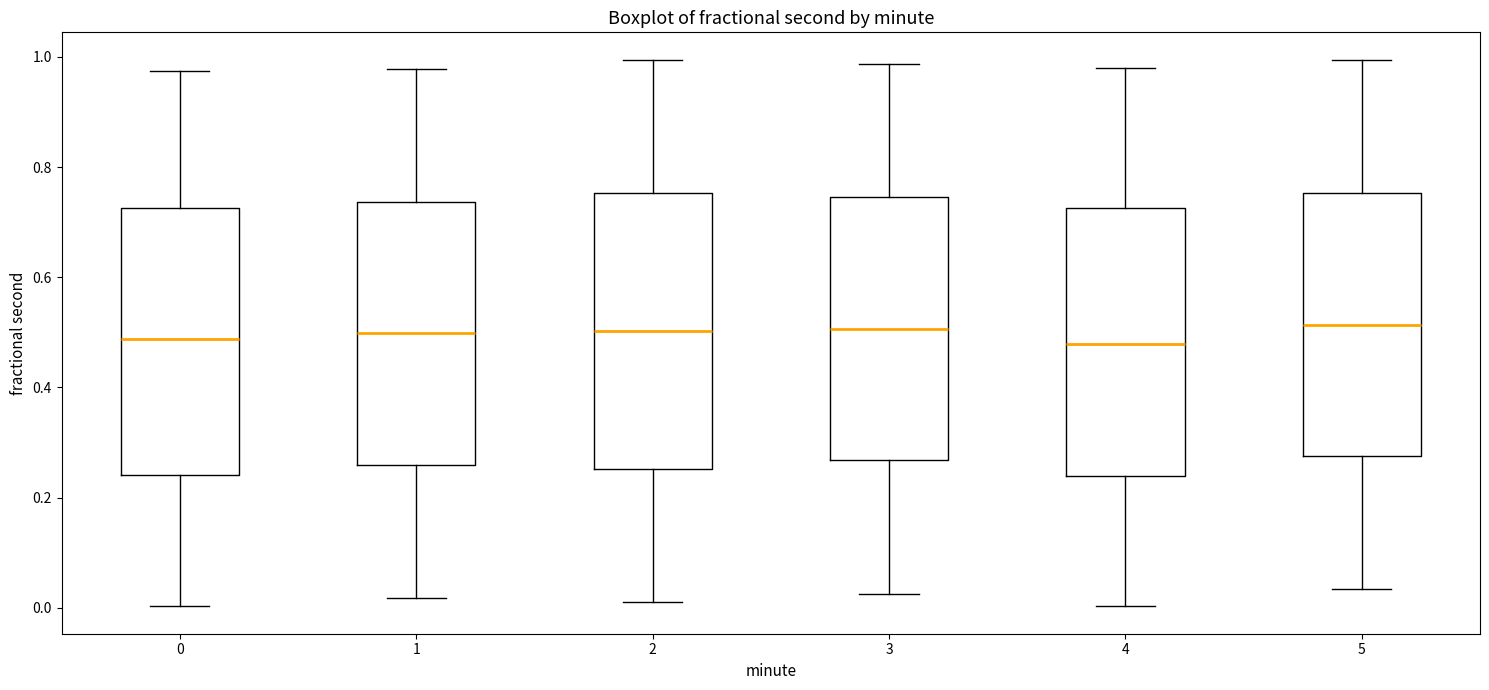

Reading left to right, read every box against the y-axis: the position of its median line, the range the box covers, and the ends of its whiskers. The values are not printed on the chart, so give them approximately, as read against the axis.

0: median 0.48, box 0.24 to 0.72, whiskers 0.00 to 0.98
1: median 0.50, box 0.26 to 0.74, whiskers 0.02 to 0.98
2: median 0.50, box 0.26 to 0.76, whiskers 0.02 to 1.00
3: median 0.50, box 0.26 to 0.74, whiskers 0.02 to 0.98
4: median 0.48, box 0.24 to 0.72, whiskers 0.00 to 0.98
5: median 0.52, box 0.28 to 0.76, whiskers 0.04 to 1.00